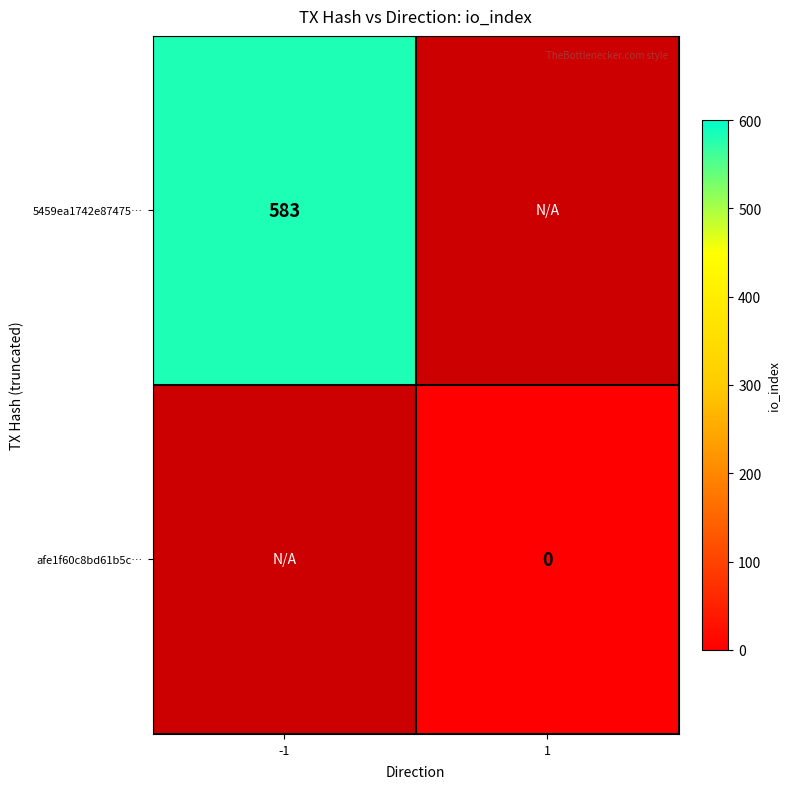

True or false: 5459ea1742e87475… has a value of 385 at -1.

False